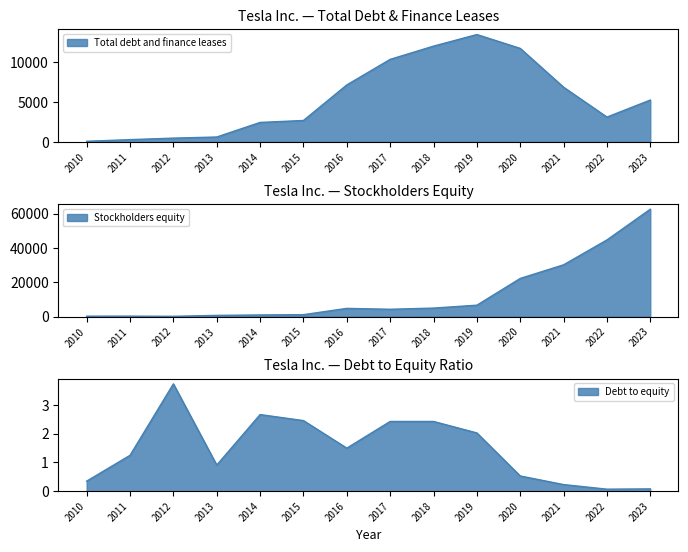

The value of Stockholders equity at 2011 is 224.0. True or false?

True